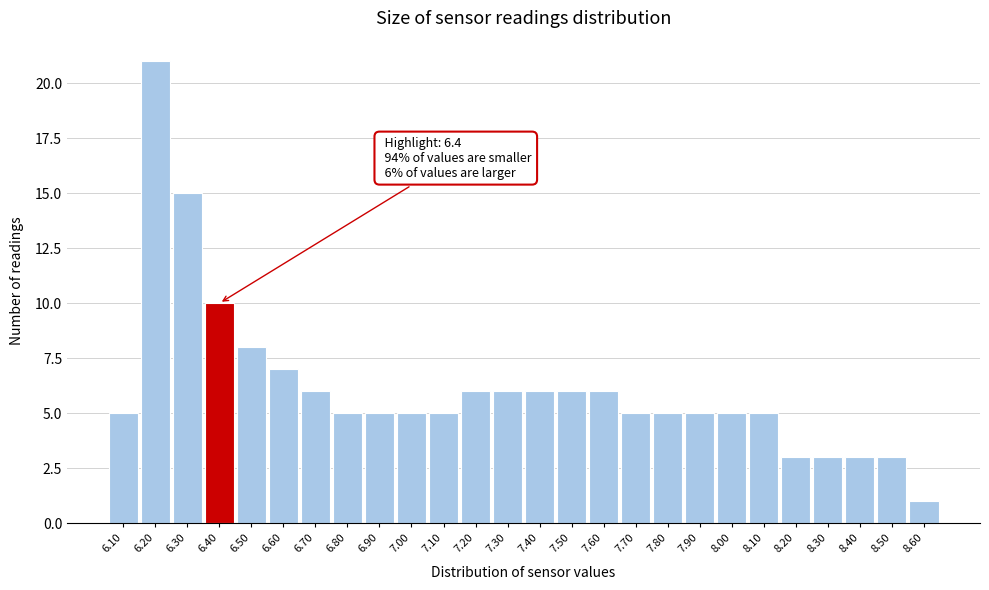

Which range on the x-axis has the tallest bar?

6.15 to 6.25